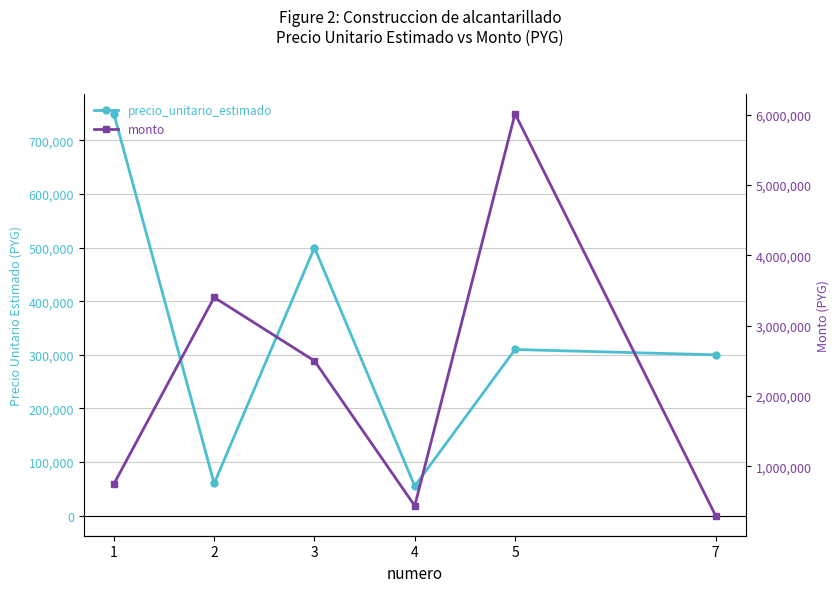

How many lines are shown in the chart?

2